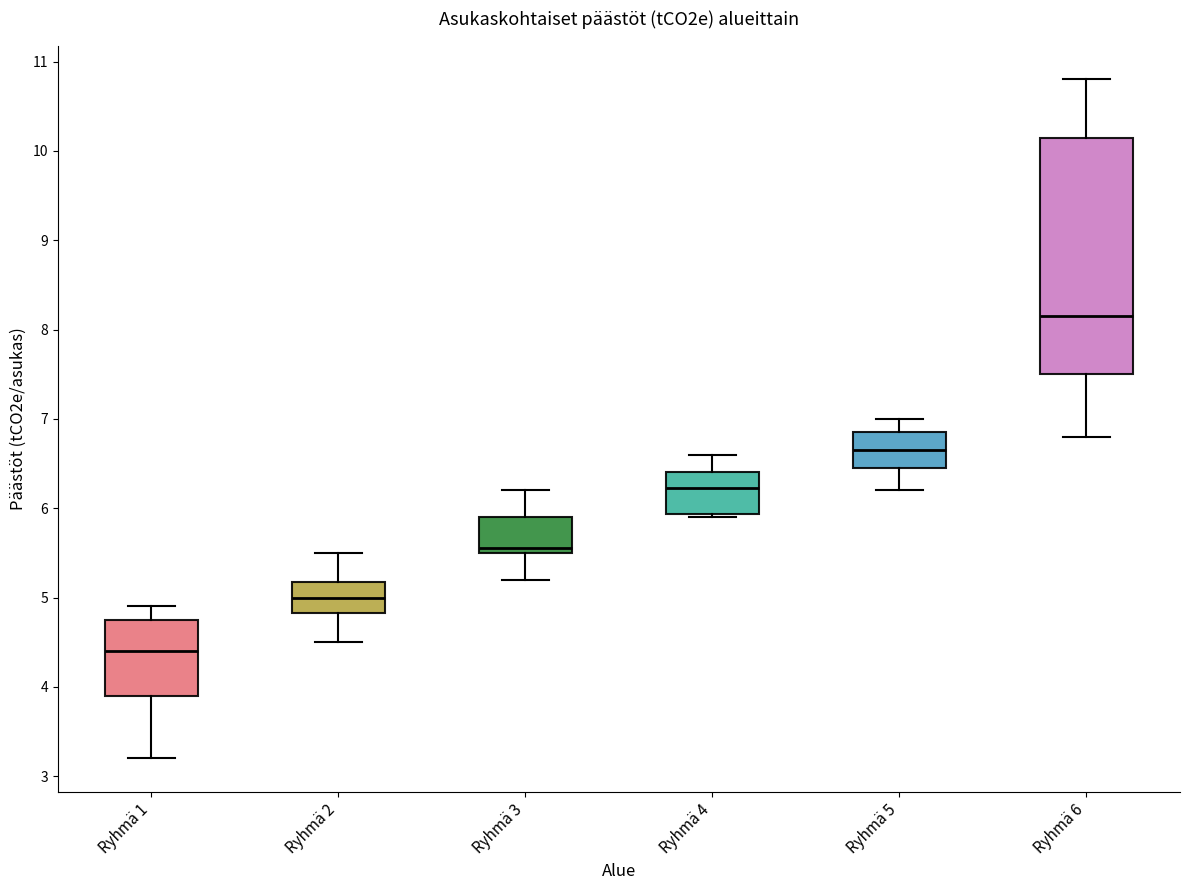

Reading left to right, read every box against the y-axis: the position of its median line, the range the box covers, and the ends of its whiskers. The values are not printed on the chart, so give them approximately, as read against the axis.

Ryhmä 1: median 4.4, box 3.9 to 4.8, whiskers 3.2 to 4.9
Ryhmä 2: median 5.0, box 4.8 to 5.2, whiskers 4.5 to 5.5
Ryhmä 3: median 5.6, box 5.5 to 5.9, whiskers 5.2 to 6.2
Ryhmä 4: median 6.2, box 5.9 to 6.4, whiskers 5.9 (just below the box's lower edge) to 6.6
Ryhmä 5: median 6.7, box 6.5 to 6.9, whiskers 6.2 to 7.0
Ryhmä 6: median 8.2, box 7.5 to 10.2, whiskers 6.8 to 10.8